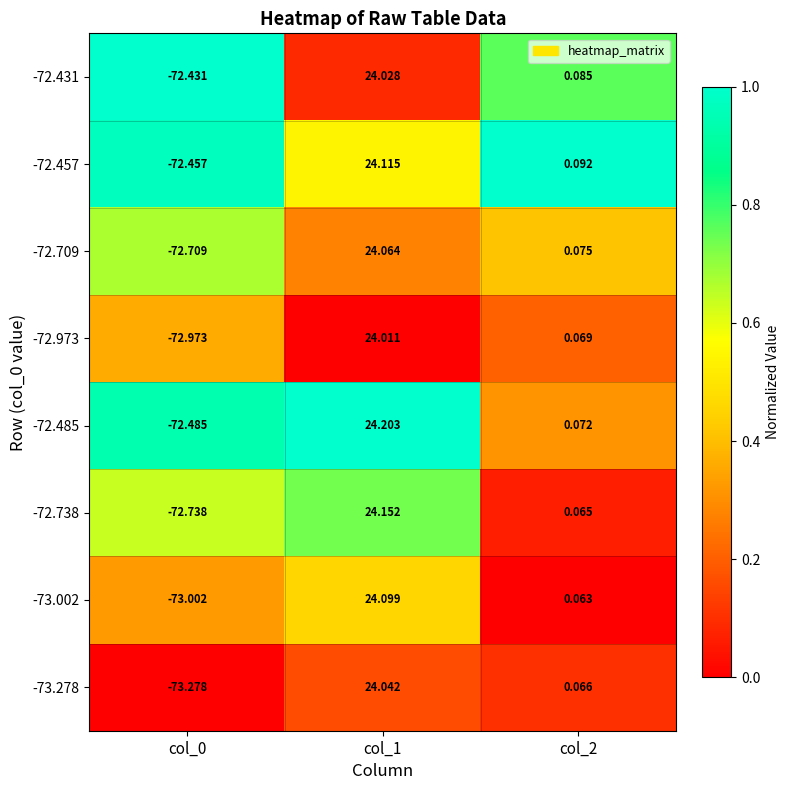

Is the value of -72.973 at col_0 greater than the value of -72.485 at col_1?

No